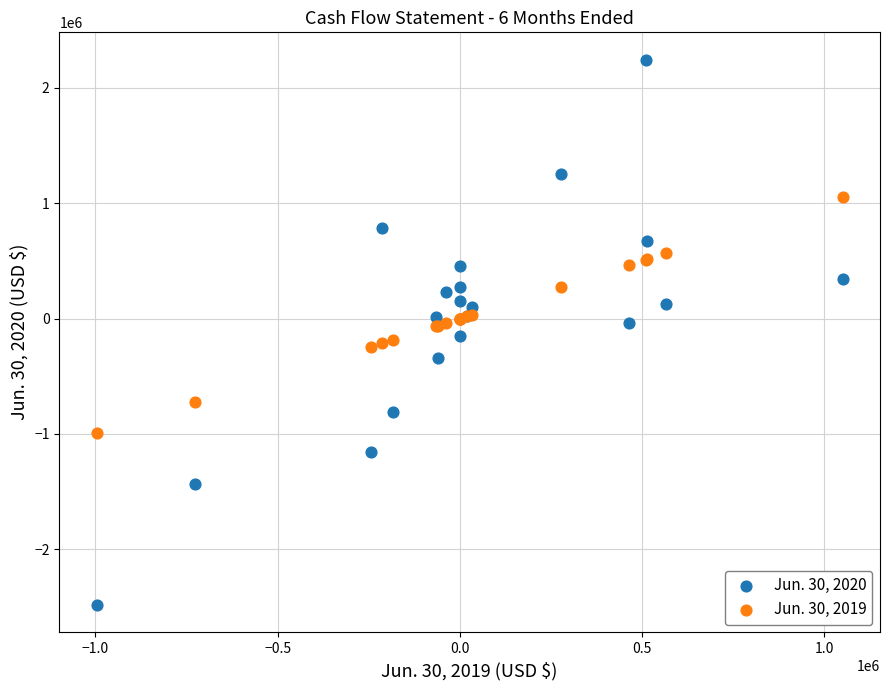

Which series reaches the maximum Y coordinate?

Jun. 30, 2020